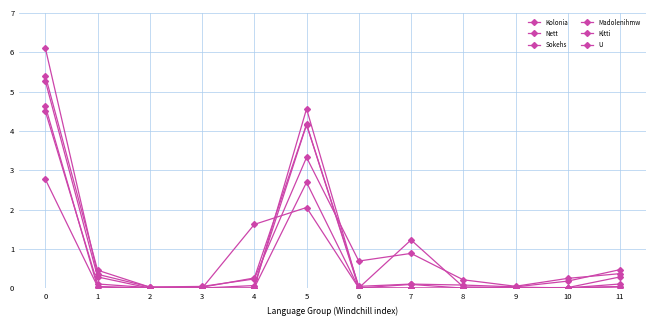

At 2, list the series in order from smallest to largest.

Kitti, Sokehs, U, Madolenihmw, Nett, Kolonia